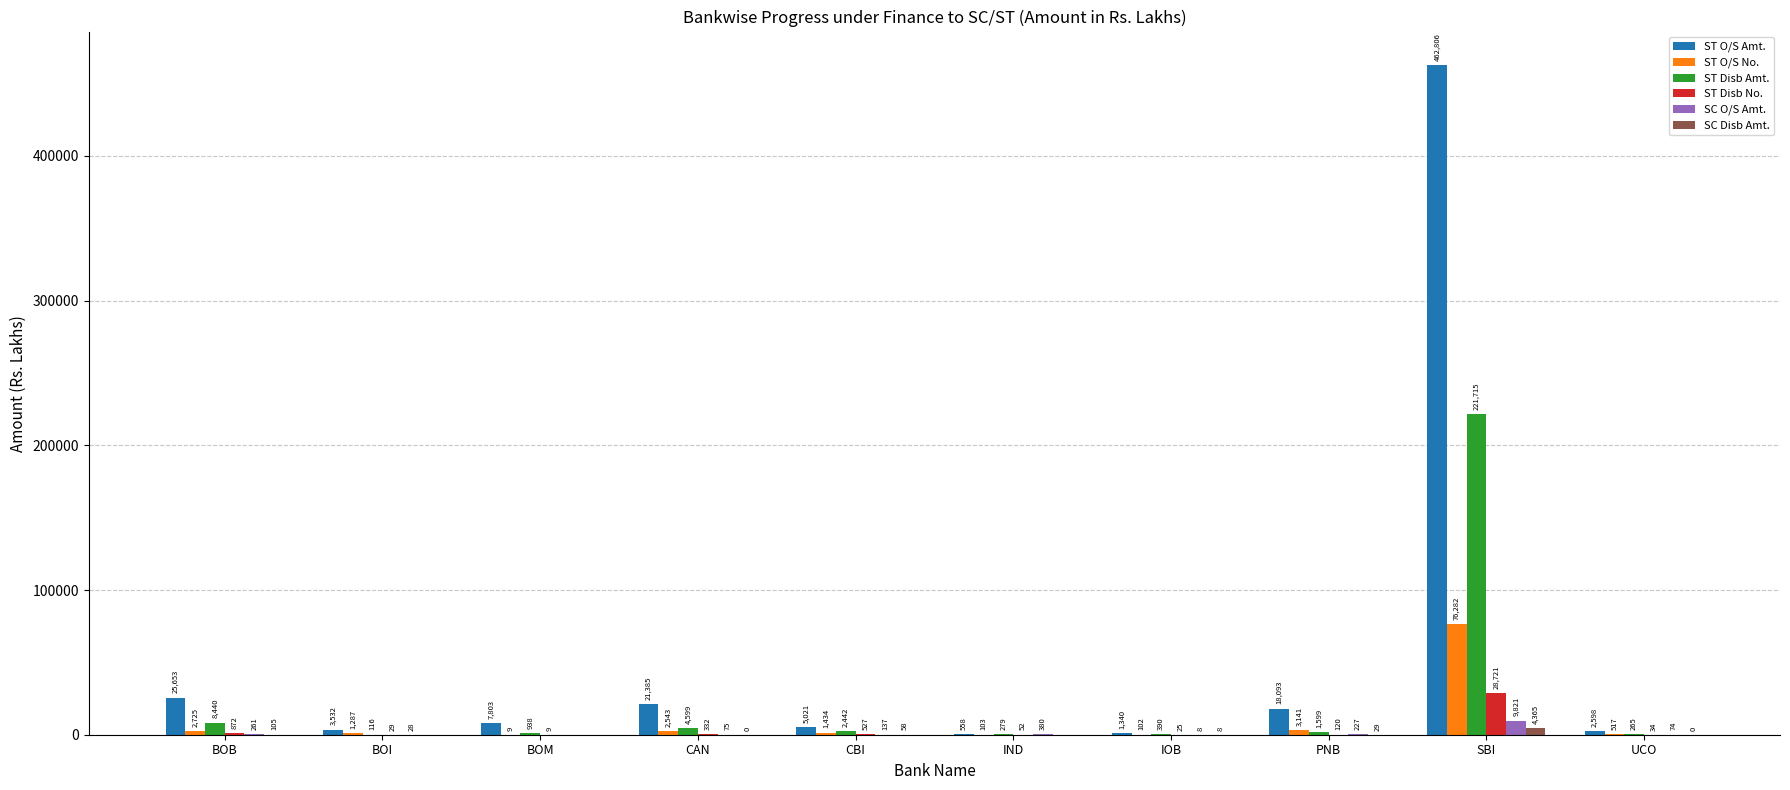

Which category has the highest value across all series?

SBI